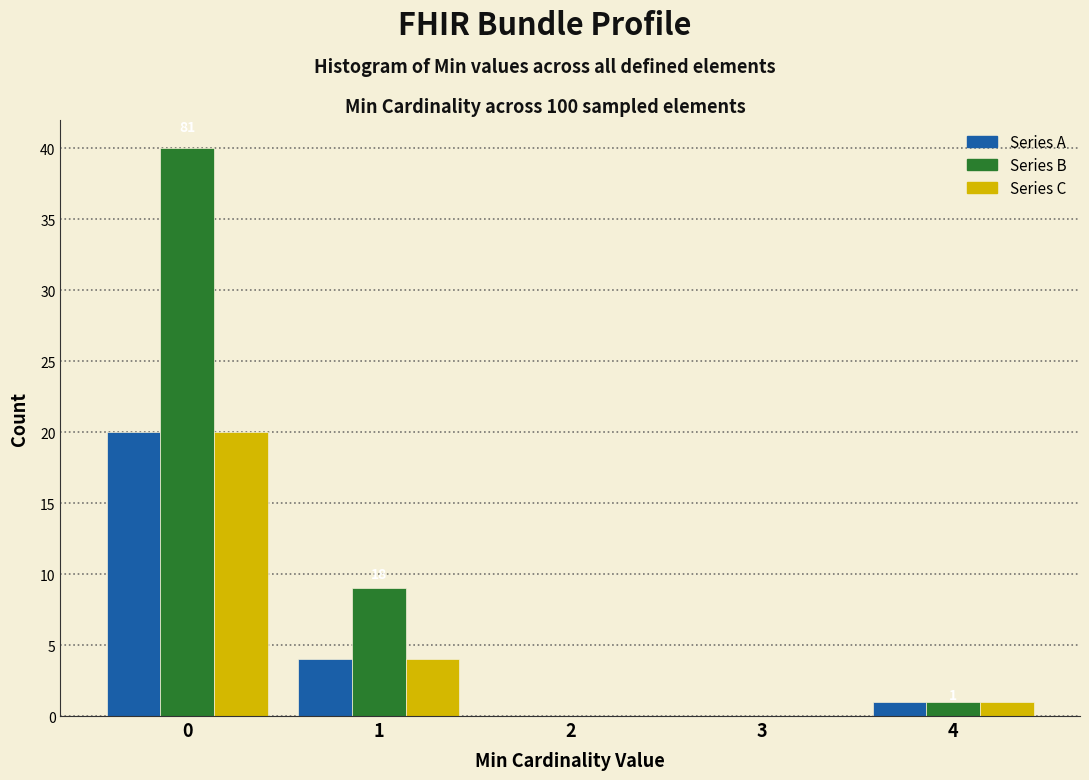

In the Series C series, which range on the x-axis has the tallest bar?

-0.5 to 0.5